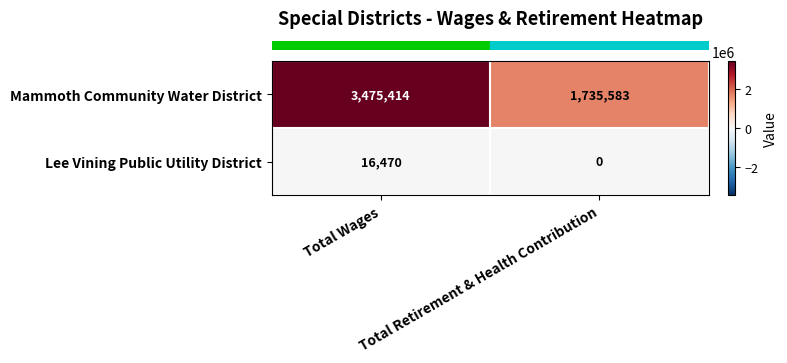

What is the difference between the Mammoth Community Water District values at Total Retirement & Health Contribution and Total Wages?

1739831